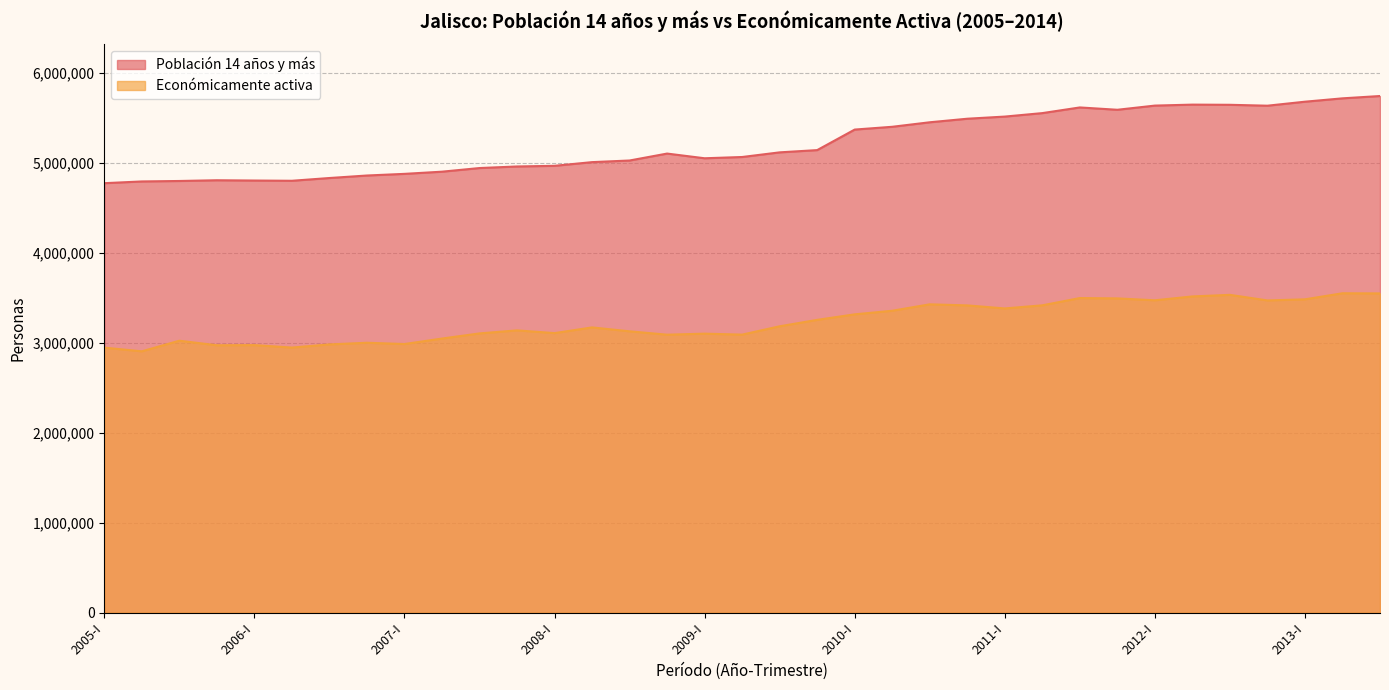

List the series in order of their peak value, lowest first.

Económicamente activa, Población 14 años y más